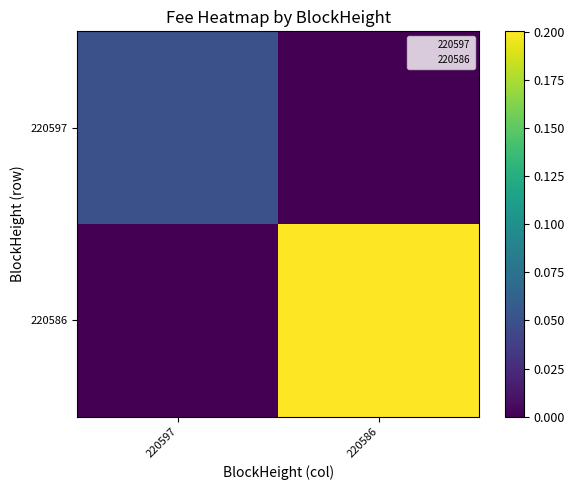

Reading left to right, extract all data points from this chart.

220597: 220597=0.1	220586=0.0
220586: 220597=0.0	220586=0.2